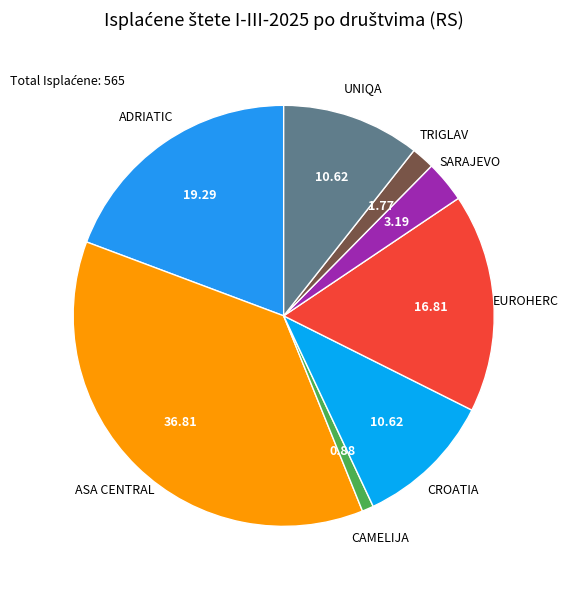

Do ADRIATIC and CROATIA together represent more than half of the pie?

No